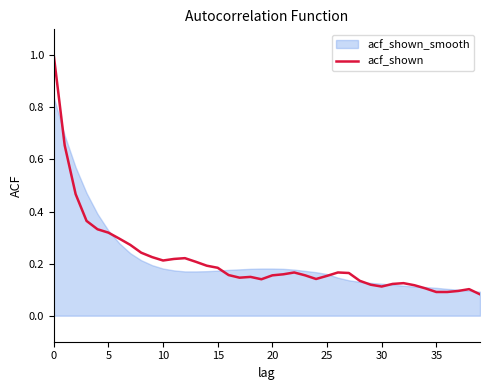

How many points are lower than both their immediate neighbors (excluding endpoints)?

5